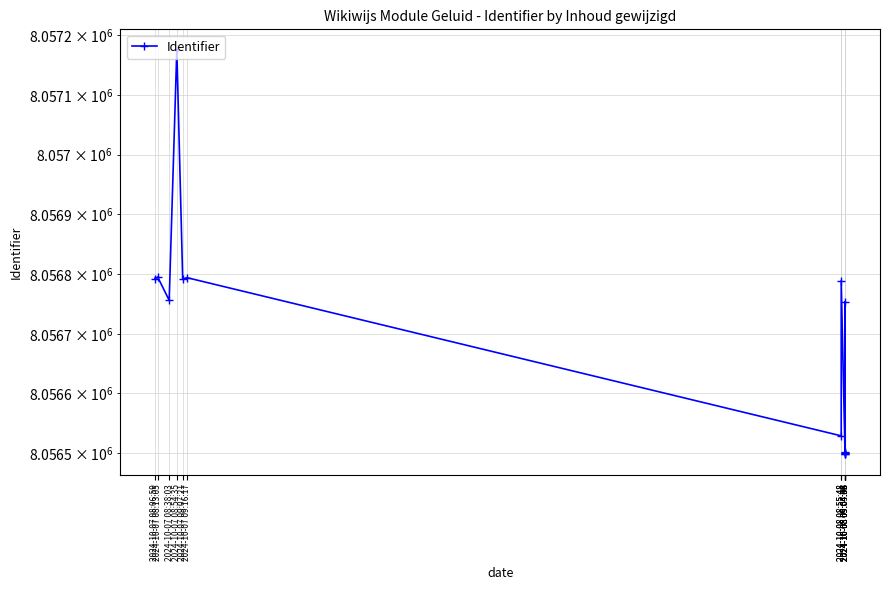

What is the difference between the values at 2024-10-08 09:04:06 and 2024-10-07 08:54:35?

678